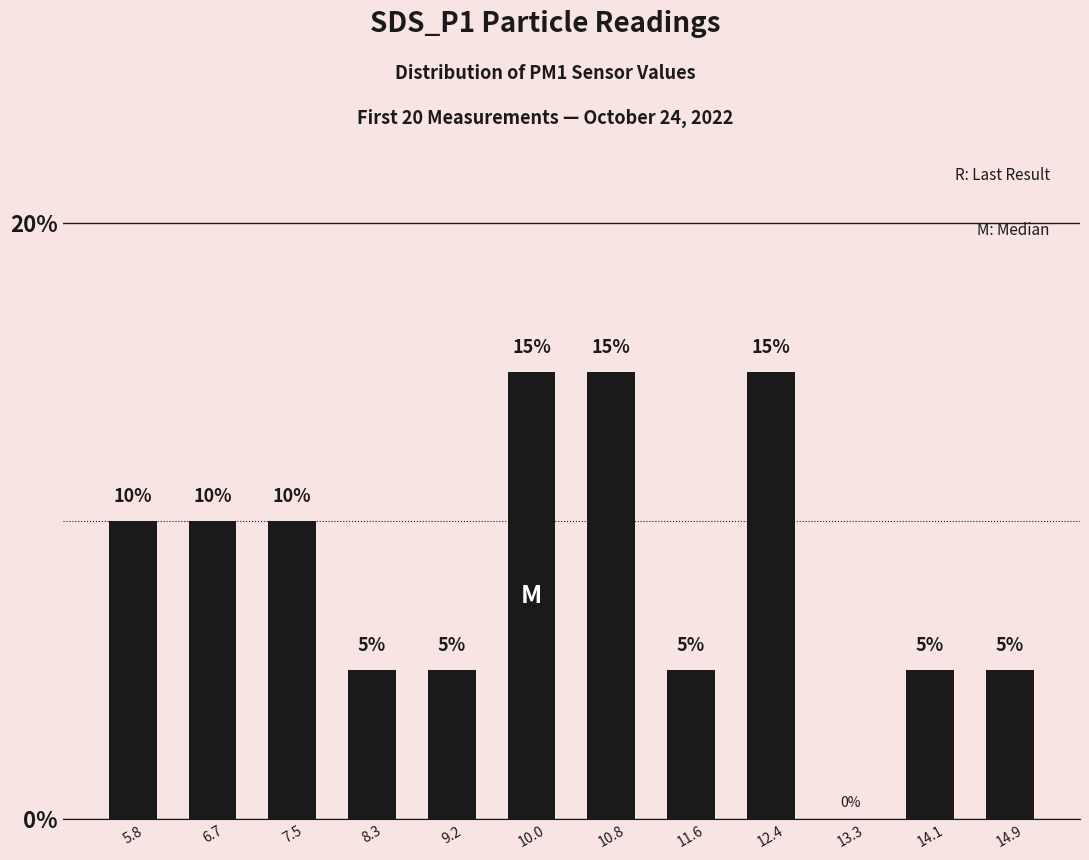

Between 7.5 and 10.8, which is larger?

10.8